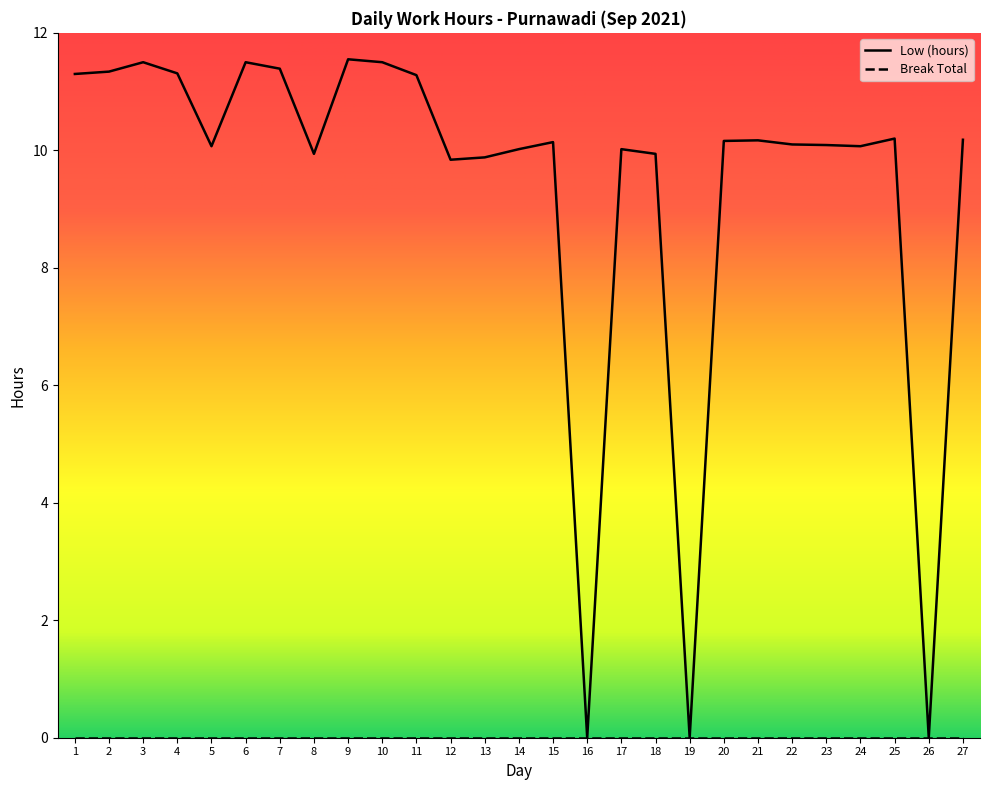

List the labels in order of value, largest first.

9, 3, 6, 10, 7, 2, 4, 1, 11, 25, 27, 21, 20, 15, 22, 23, 5, 24, 14, 17, 8, 18, 13, 12, 16, 19, 26